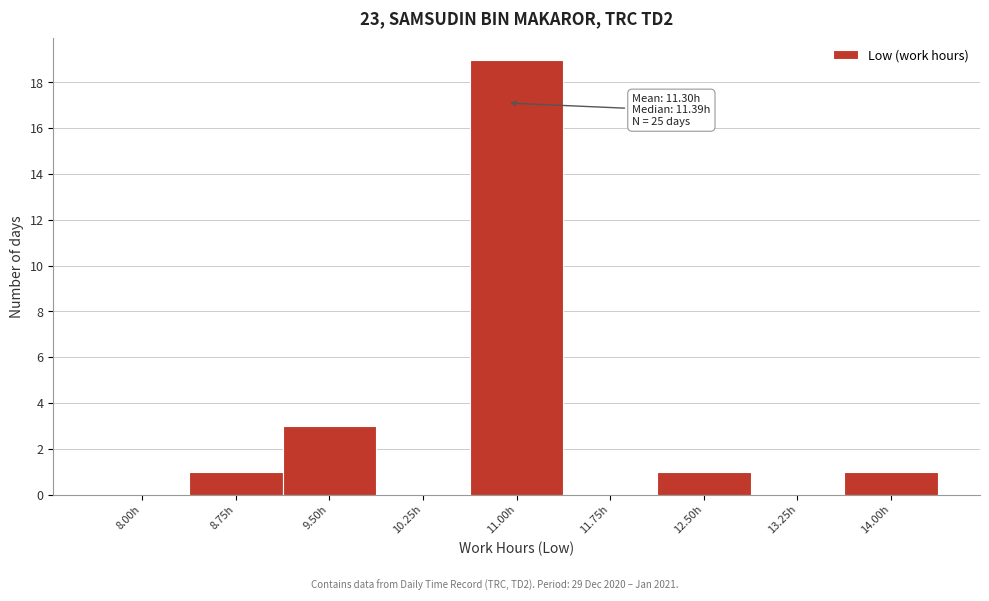

Reading right to left, list all the values displayed in this chart.

14.00h=1	13.25h=0	12.50h=1	11.75h=0	11.00h=19	10.25h=0	9.50h=3	8.75h=1	8.00h=0